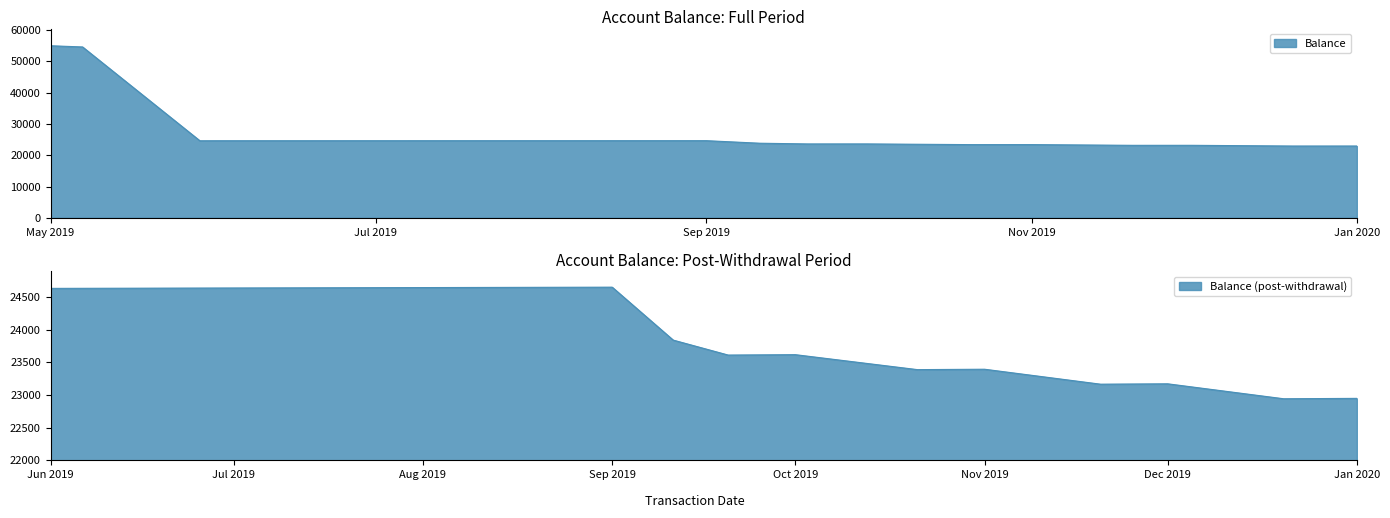

At which category does the data reach its first local valley?

29/05/2019